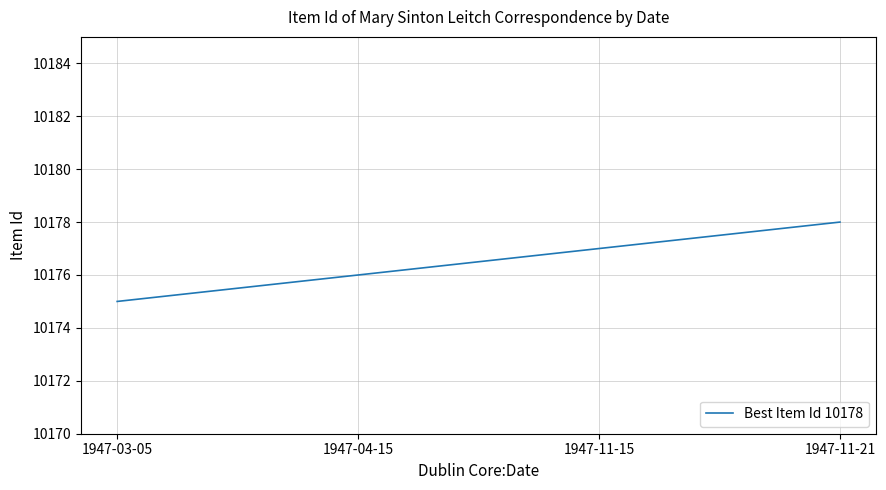

Which category has the highest value across all series?

1947-11-21